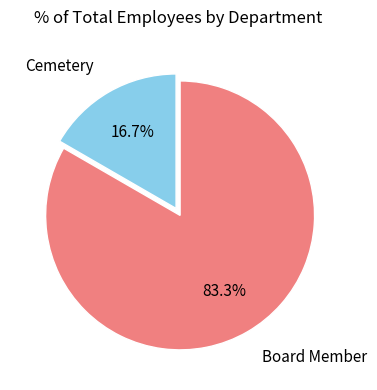

How many segments does this pie chart have?

2